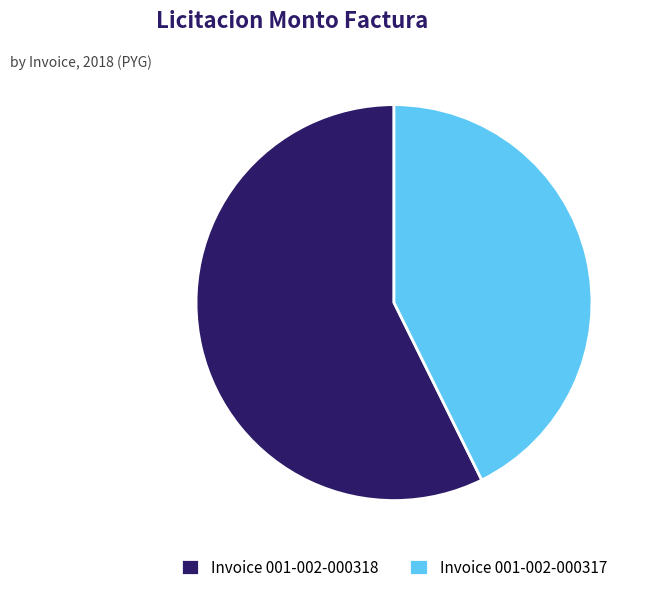

Between Invoice 001-002-000318 and Invoice 001-002-000317, which is larger?

Invoice 001-002-000318